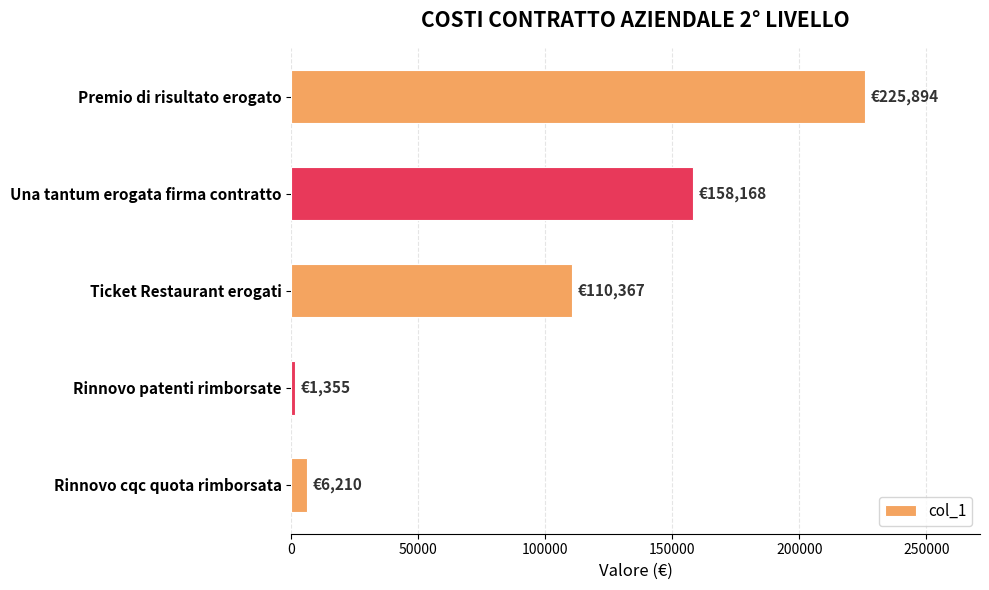

Reading bottom to top, what are all the values shown in this chart?

Rinnovo cqc quota rimborsata=6210	Rinnovo patenti rimborsate=1355	Ticket Restaurant erogati=110367	Una tantum erogata firma contratto=158168	Premio di risultato erogato=225894